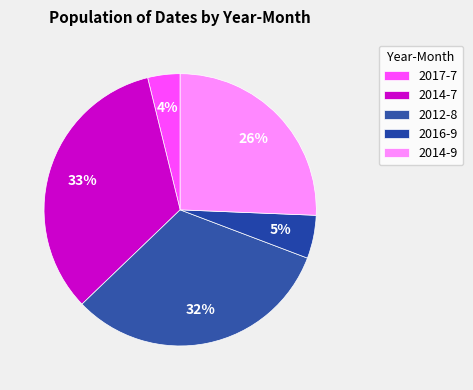

True or false: 2016-9 accounts for 18% of the total.

False